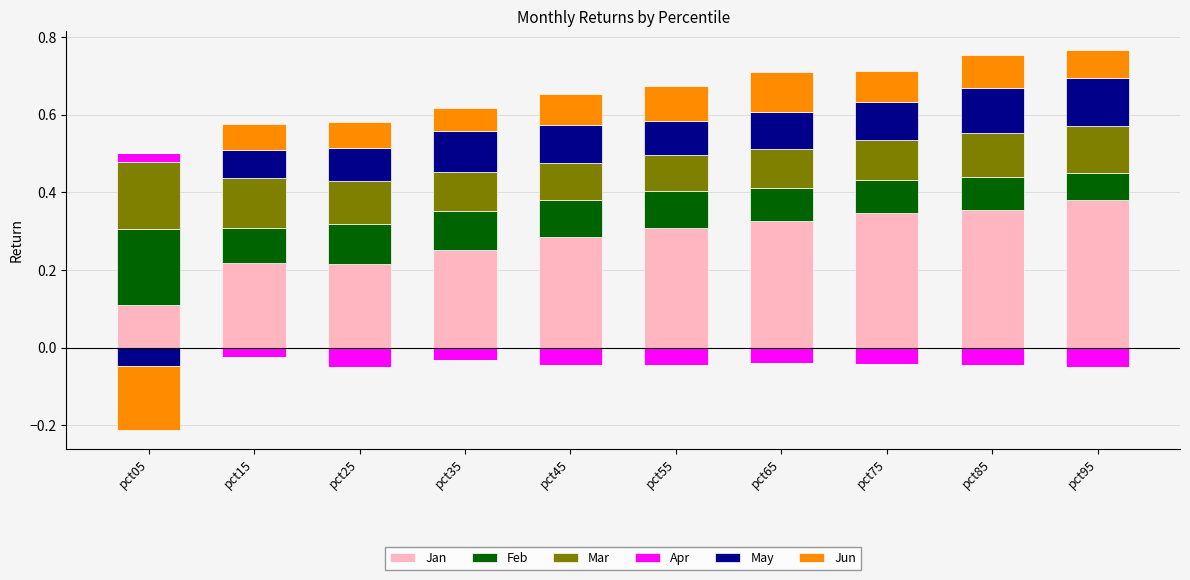

True or false: May has a value of 0.1 at pct95.

True